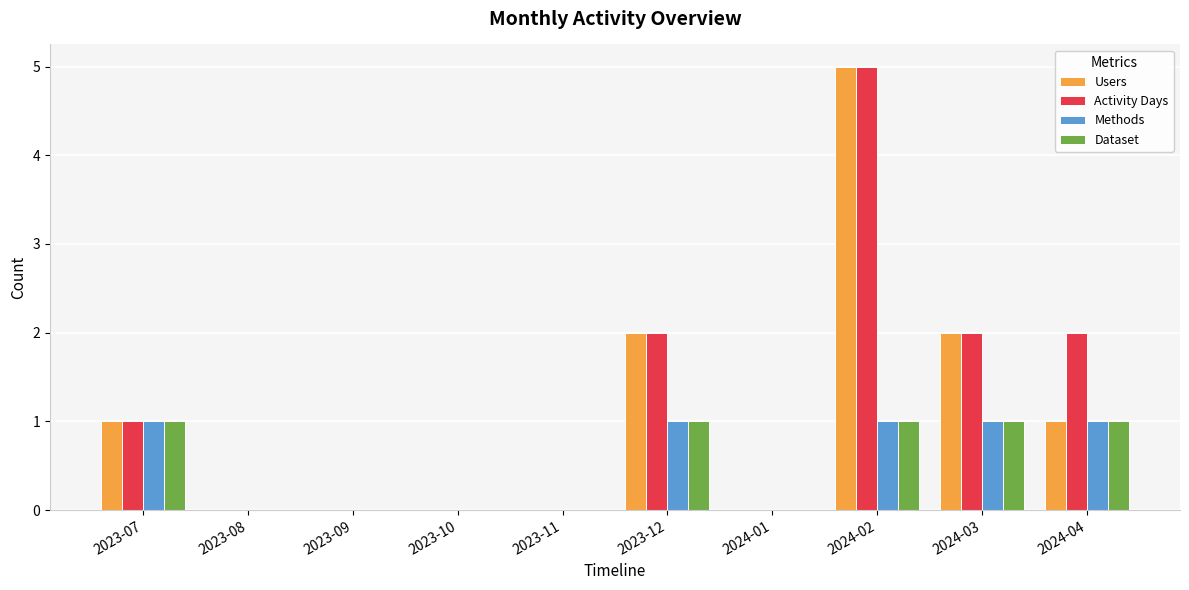

The Dataset series shows 2 at 2024-03. True or false?

False